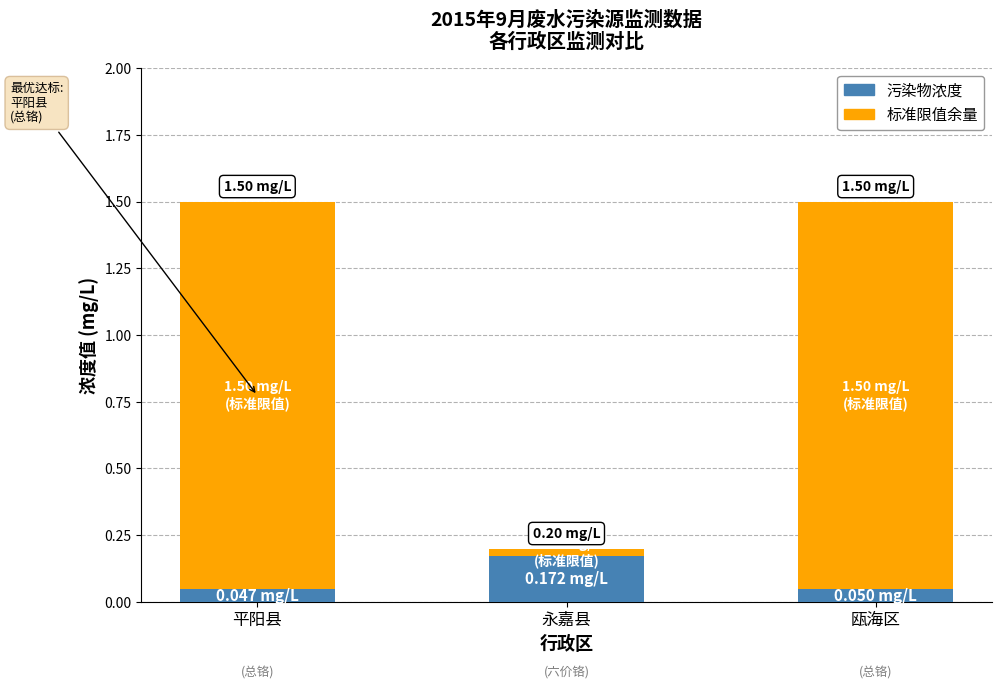

What is the sum of all 污染物浓度 values?

0.3